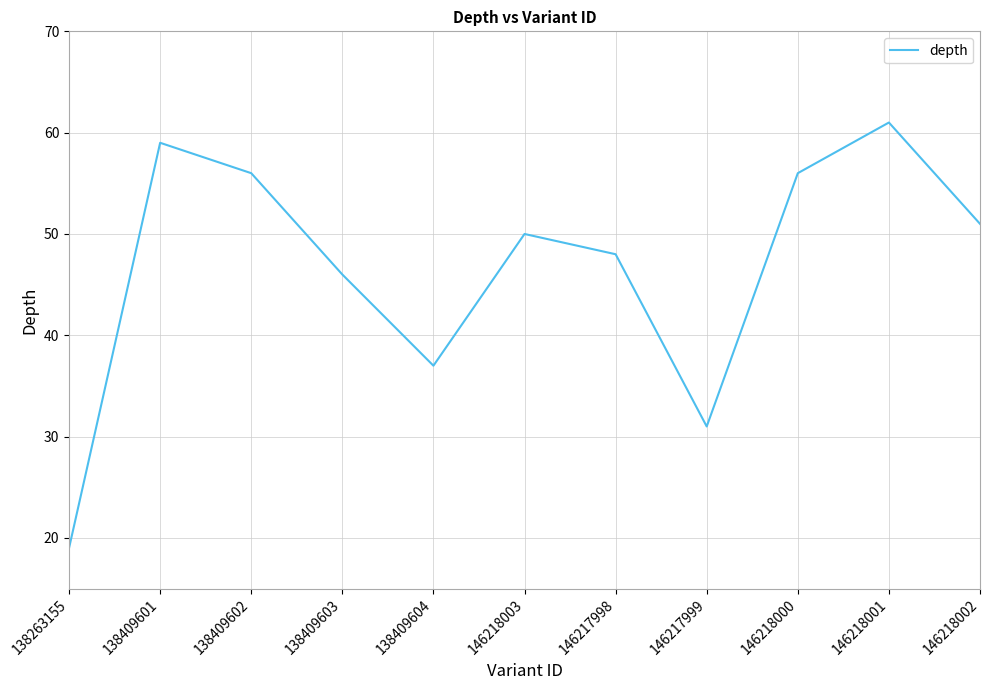

What is the difference between the maximum and minimum values?

42